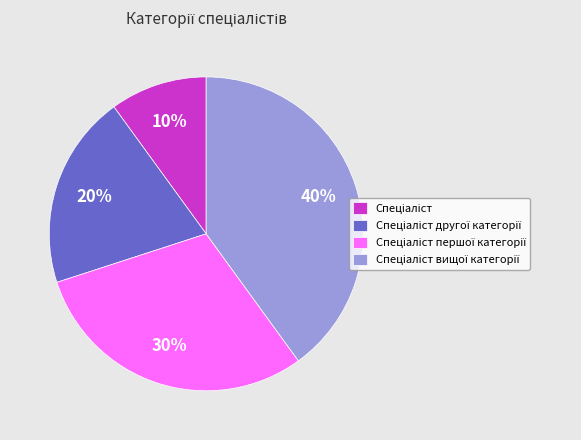

To the nearest percent, what is the difference between the largest and smallest slice percentages?

30%